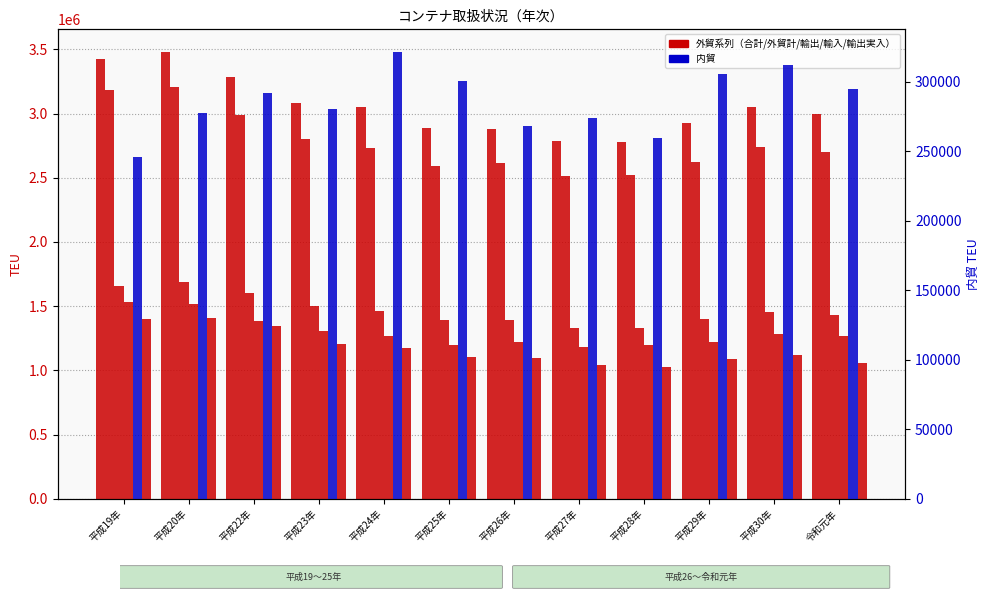

What is the sum of all 外貿計 values?

33203784.9